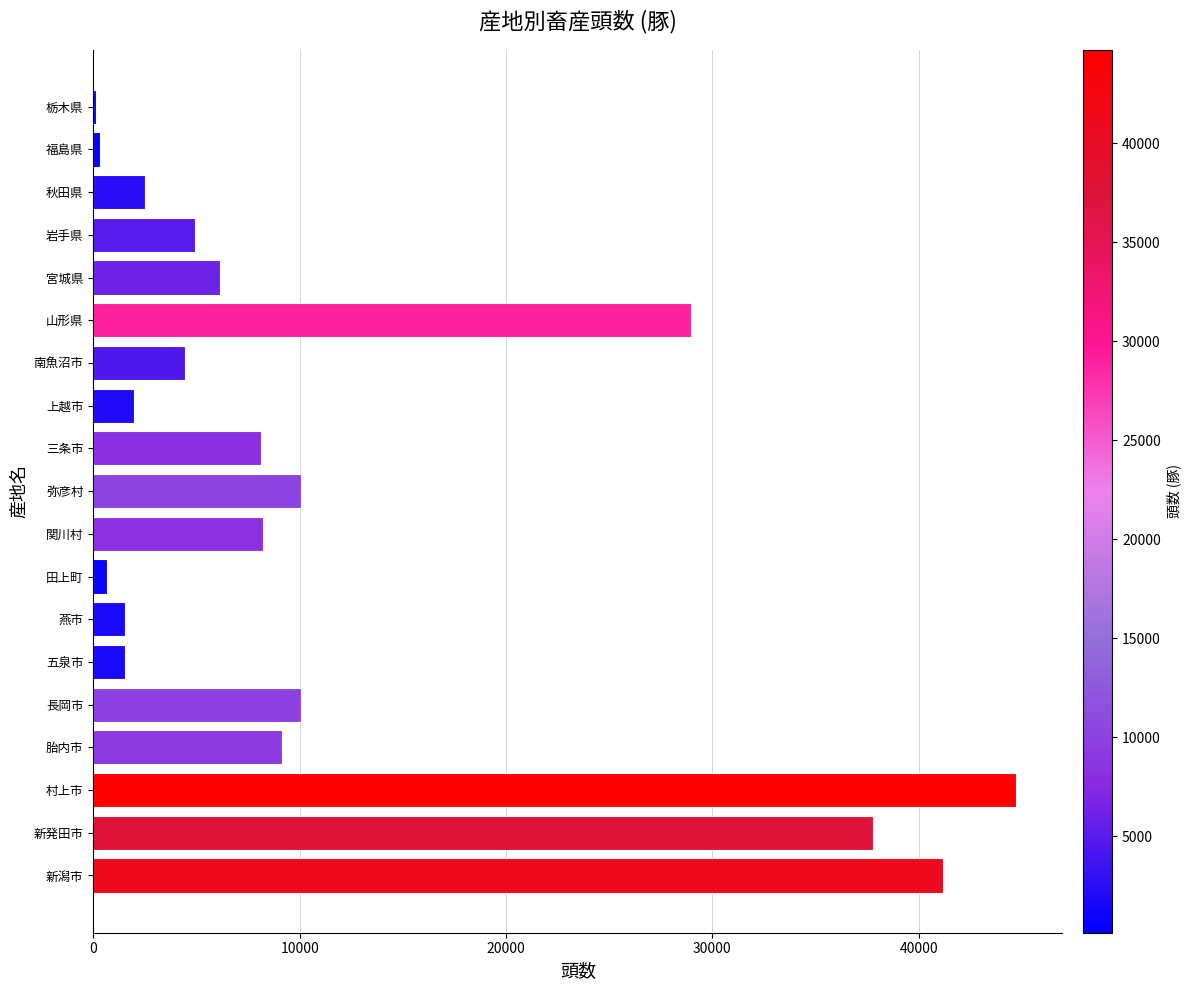

What is the ratio of the value at 胎内市 to the value at 上越市?

4.7